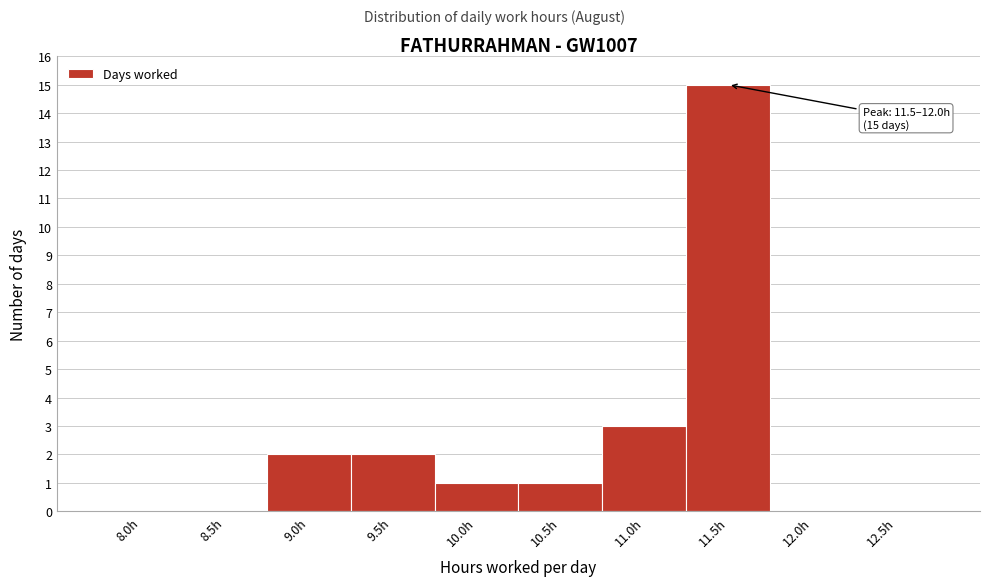

Reading right to left, list all the values displayed in this chart.

12.5h=0	12.0h=0	11.5h=15	11.0h=3	10.5h=1	10.0h=1	9.5h=2	9.0h=2	8.5h=0	8.0h=0